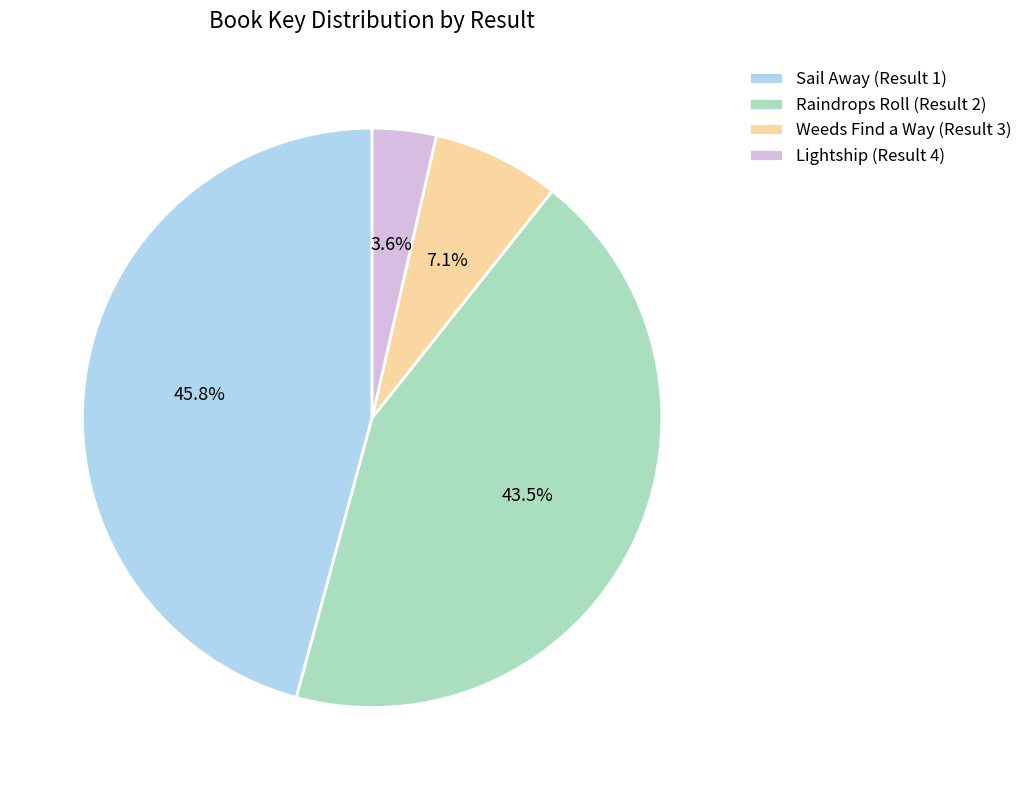

Between Raindrops Roll (Result 2) and Sail Away (Result 1), which is larger?

Sail Away (Result 1)